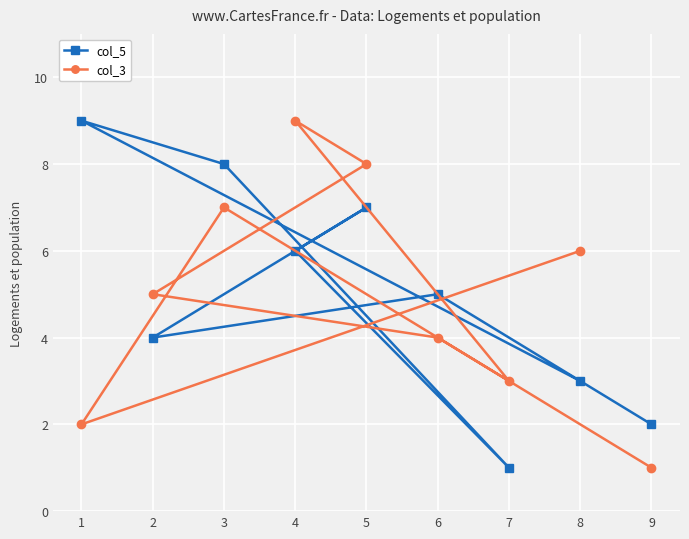

Is this an area chart (filled region under the line)?

No